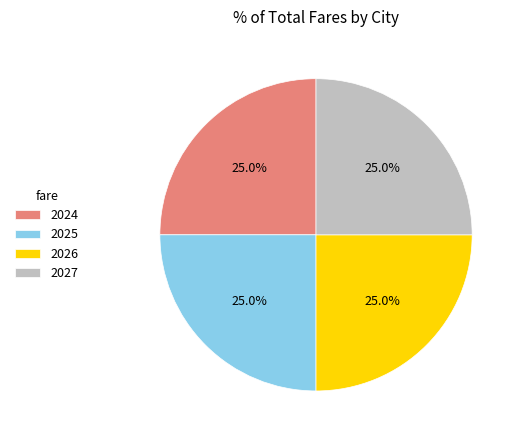

Is there a majority slice in this chart?

No